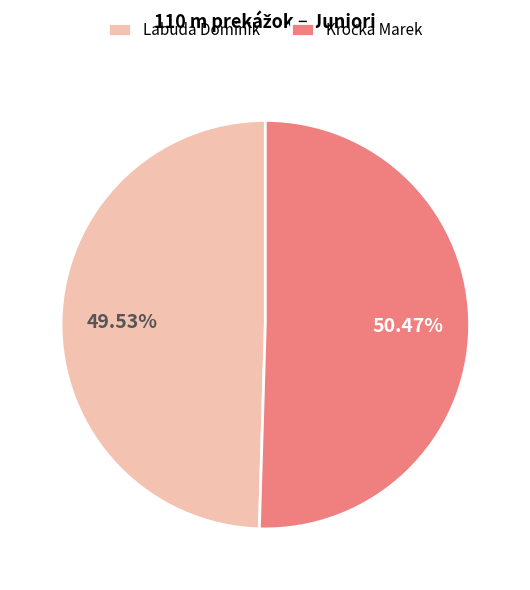

Is there a majority slice in this chart?

Yes